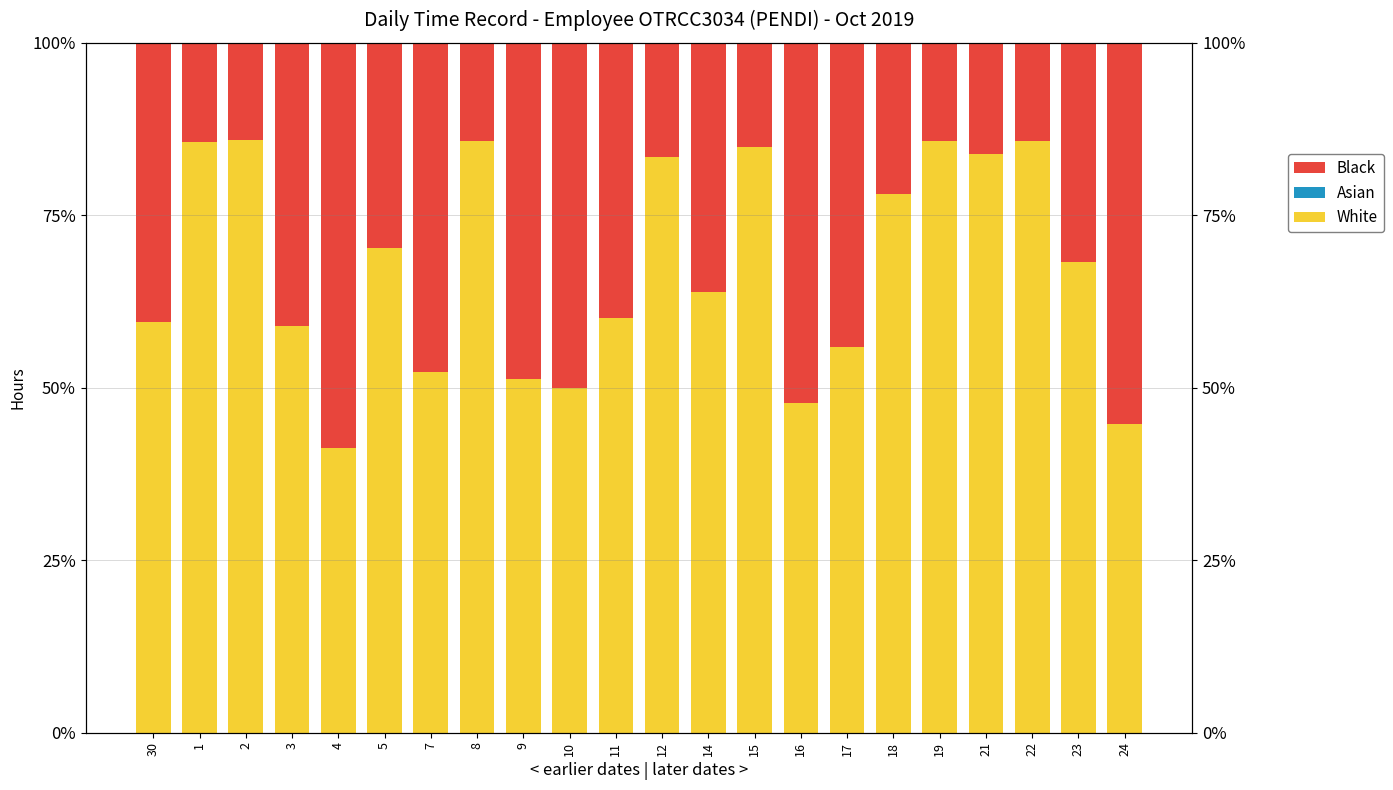

Where does the White series first go above 68?

1